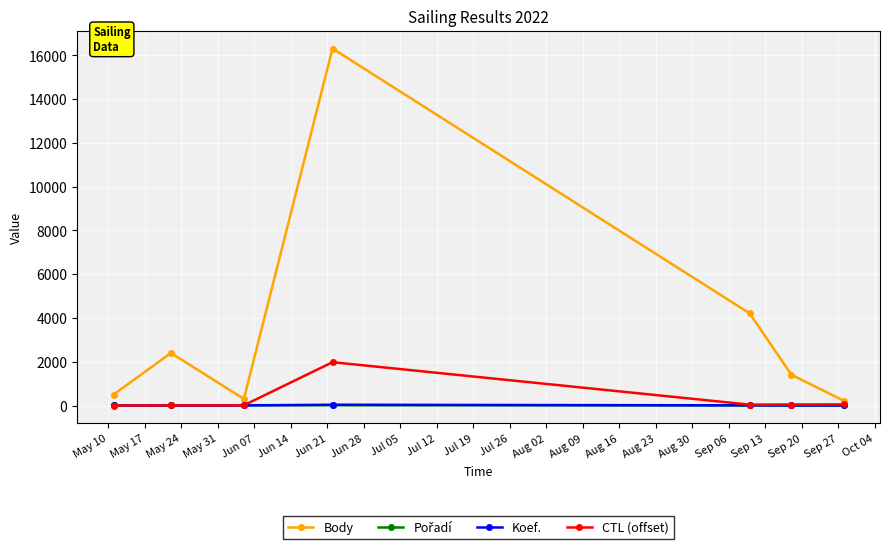

What is the greatest value displayed?

16315